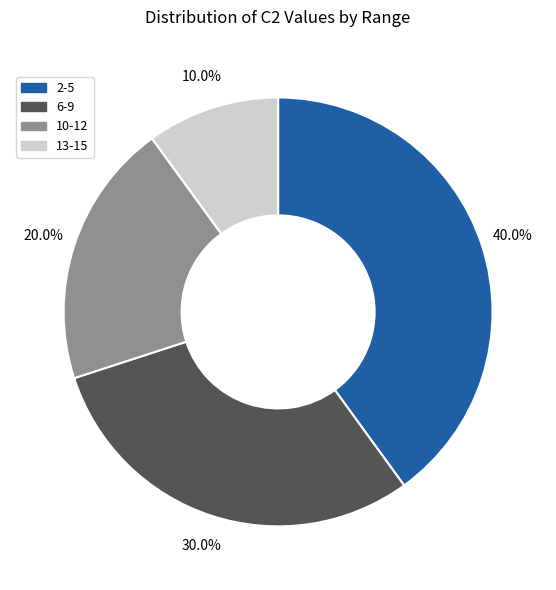

Is there any slice that represents more than half of the pie?

No